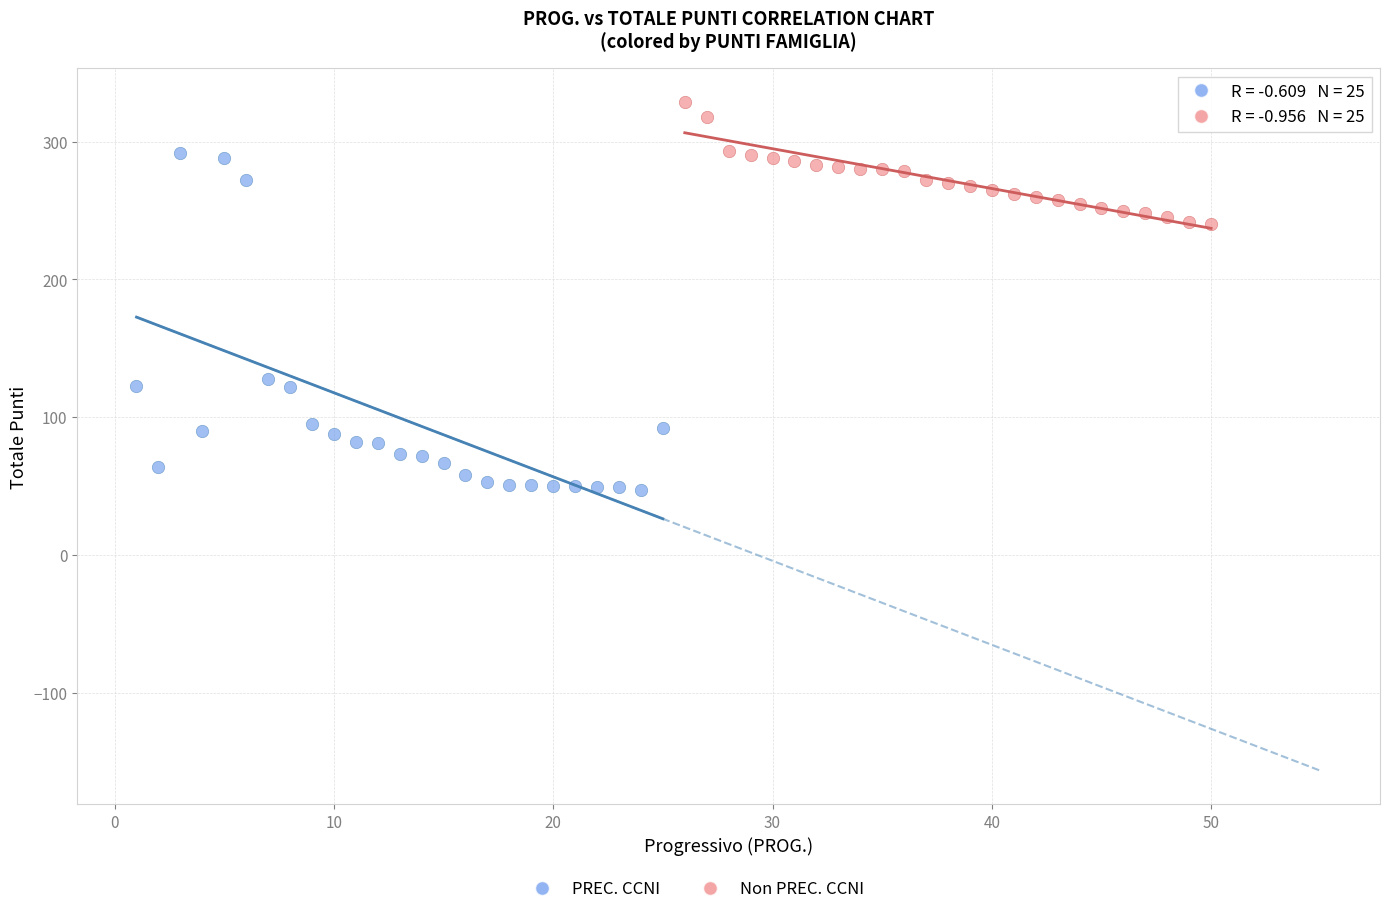

Which series has the largest Y range (max minus min)?

PREC. CCNI